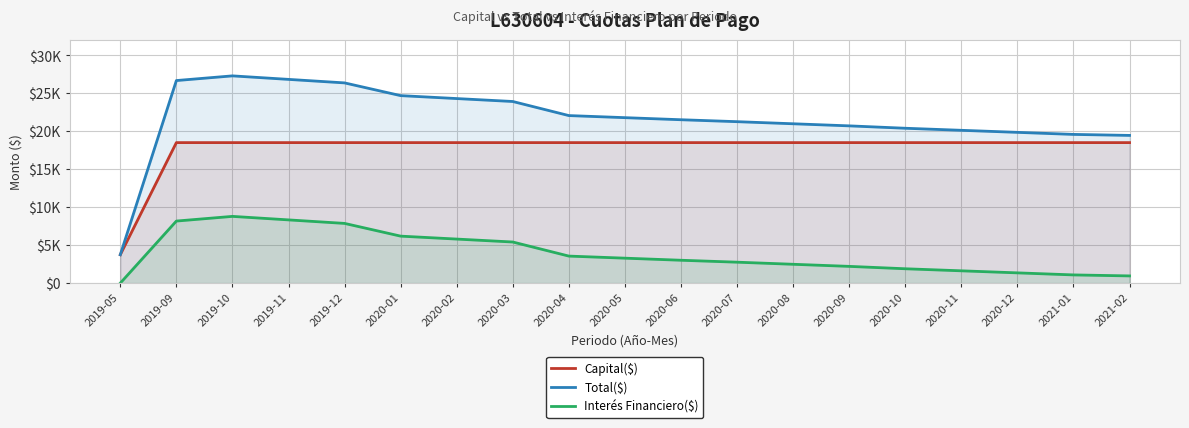

Is it true that Total($) equals 26843.2 at 2019-11?

True